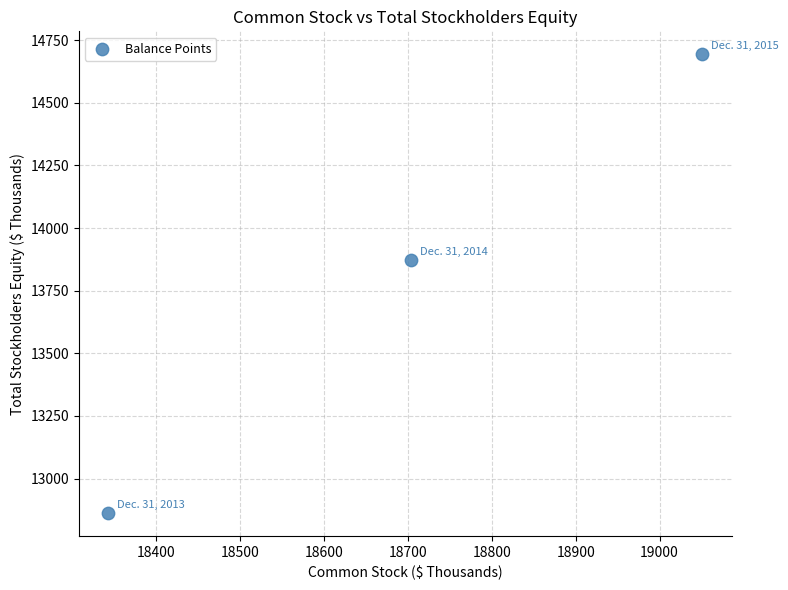

What Y value in the scatter plot is closest to 13778?

13871